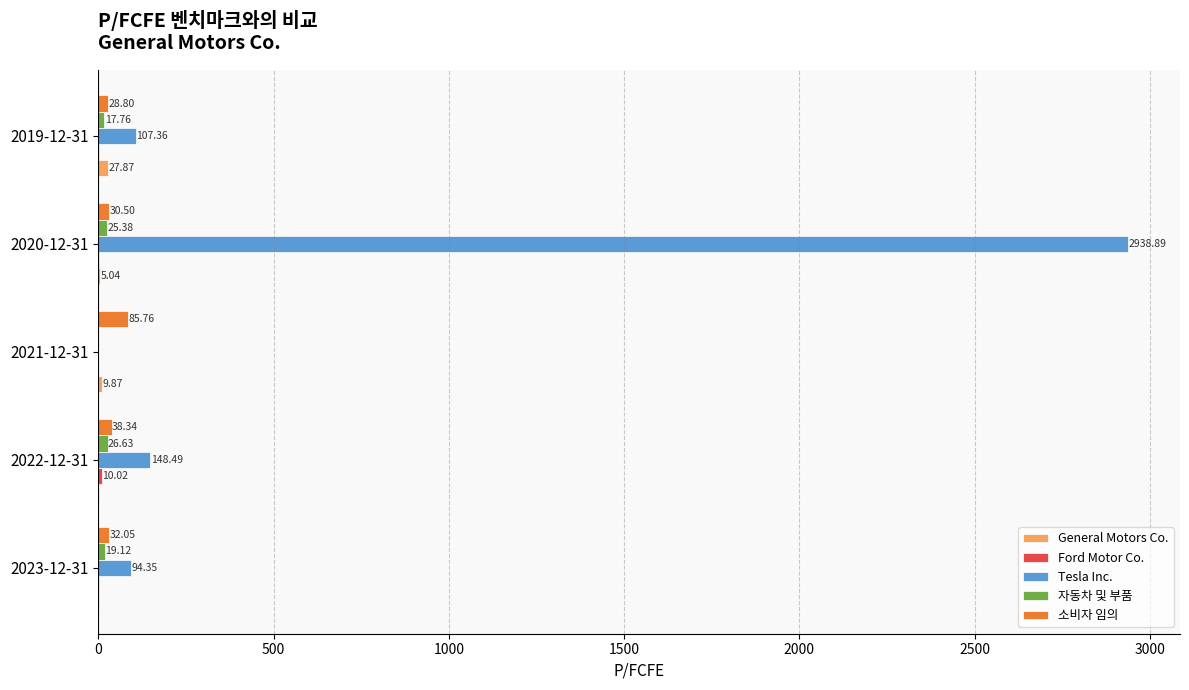

What is the sum of all 소비자 임의 values?

215.5